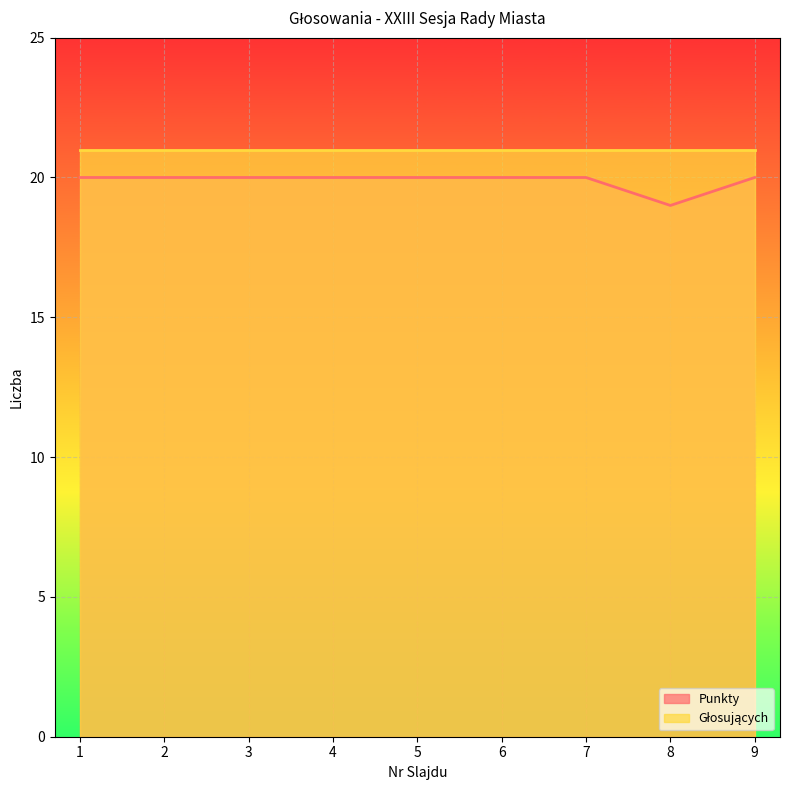

Which category has the lowest value across all series?

8